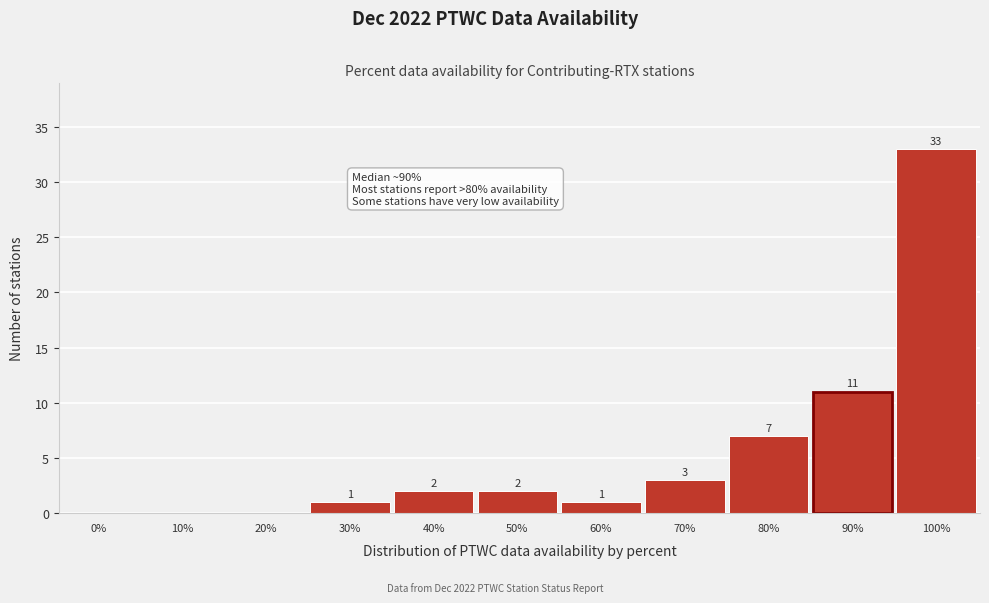

Reading left to right, what are all the values shown in this chart?

0%=0	10%=0	20%=0	30%=1	40%=2	50%=2	60%=1	70%=3	80%=7	90%=11	100%=33